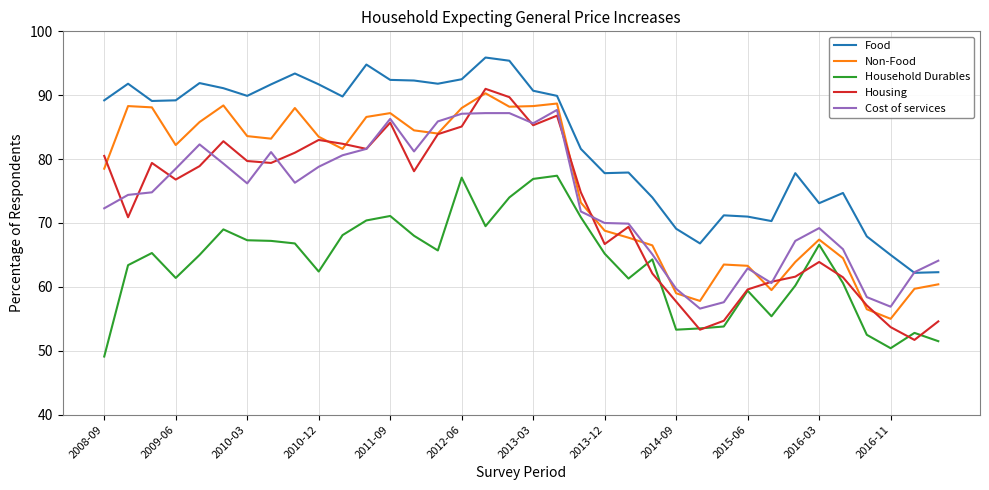

Which series has the largest range (max minus min)?

Housing